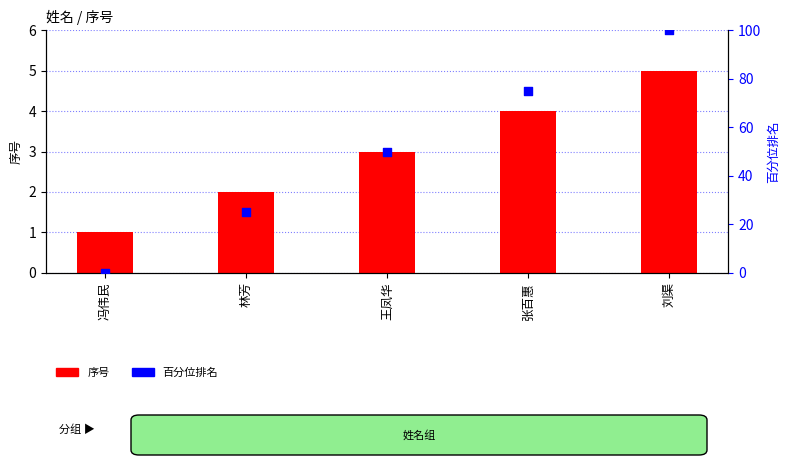

At how many categories does at least one series exceed 77?

1